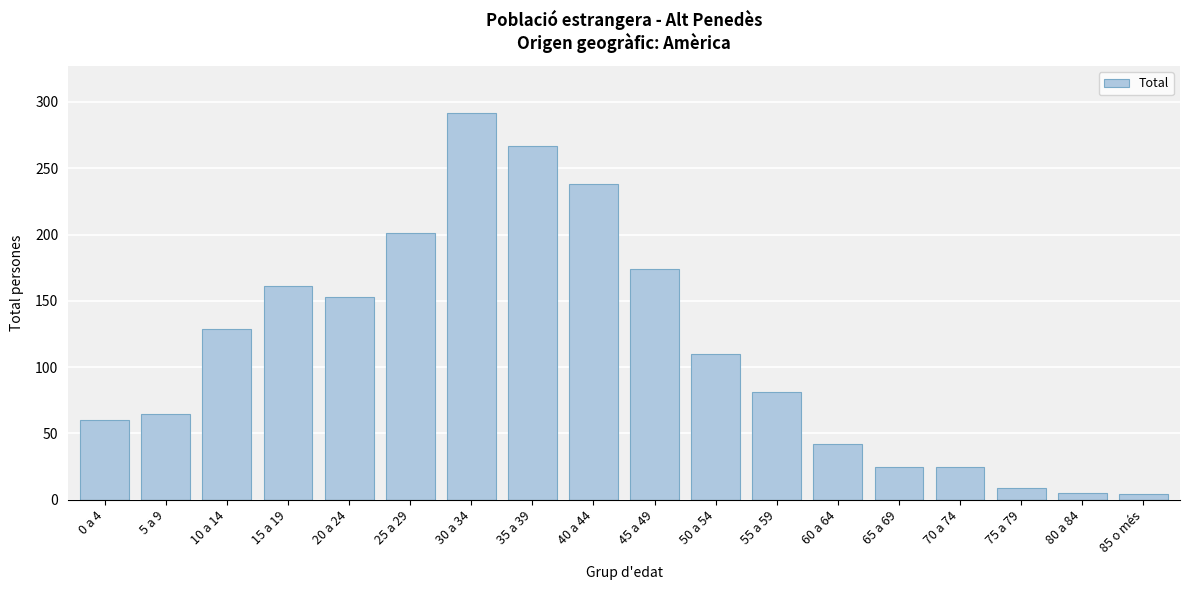

Approximately how many times larger is the value at 15 a 19 compared to 65 a 69?

6.4